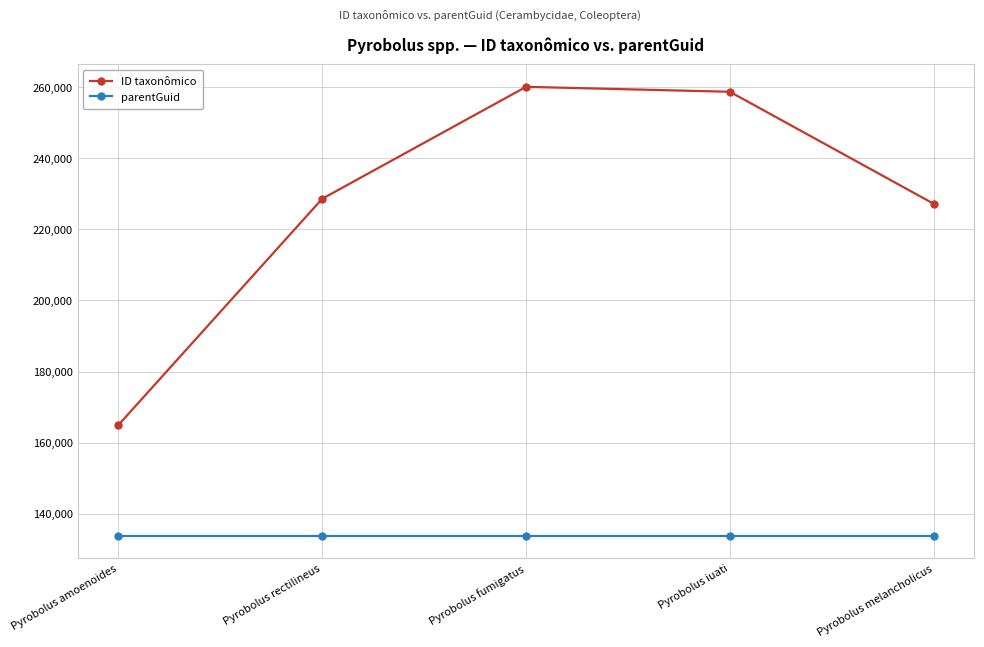

How many lines are shown in the chart?

2